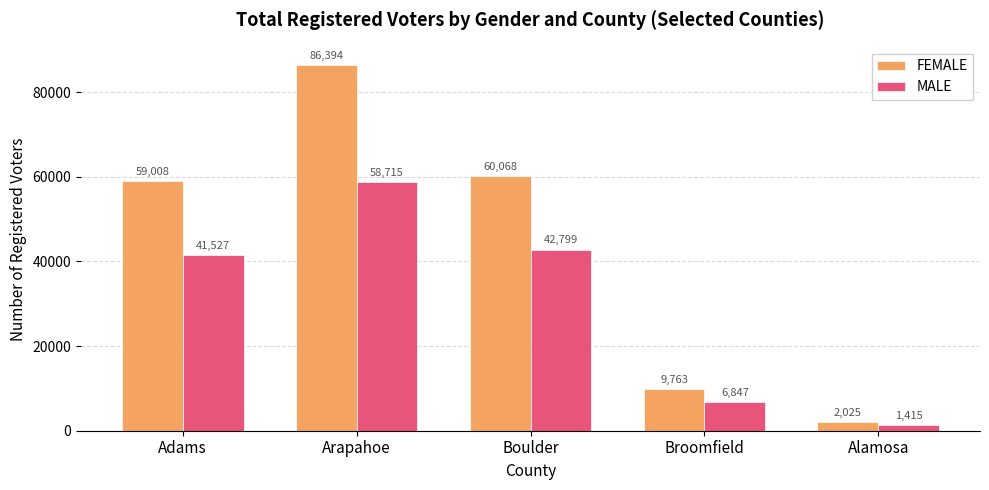

What is the difference between the highest and lowest values at Adams?

17481